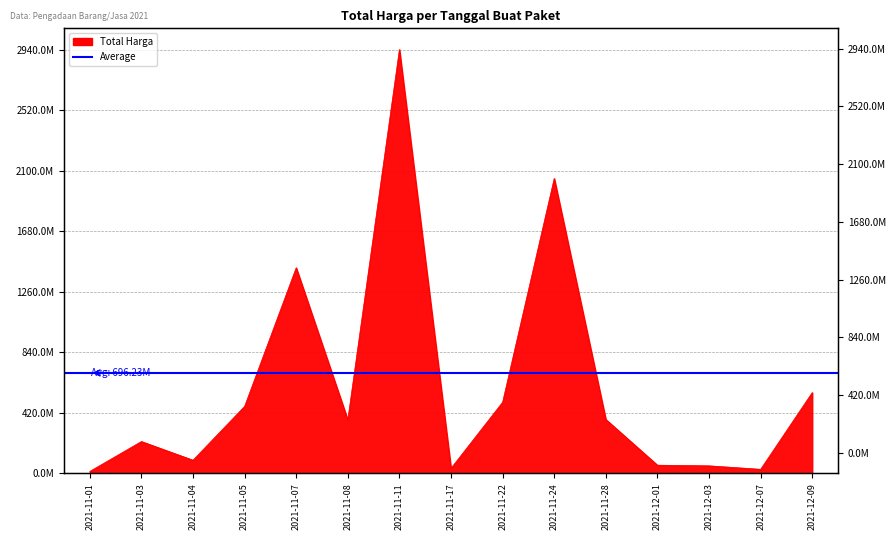

What is the greatest value displayed?

2939963240